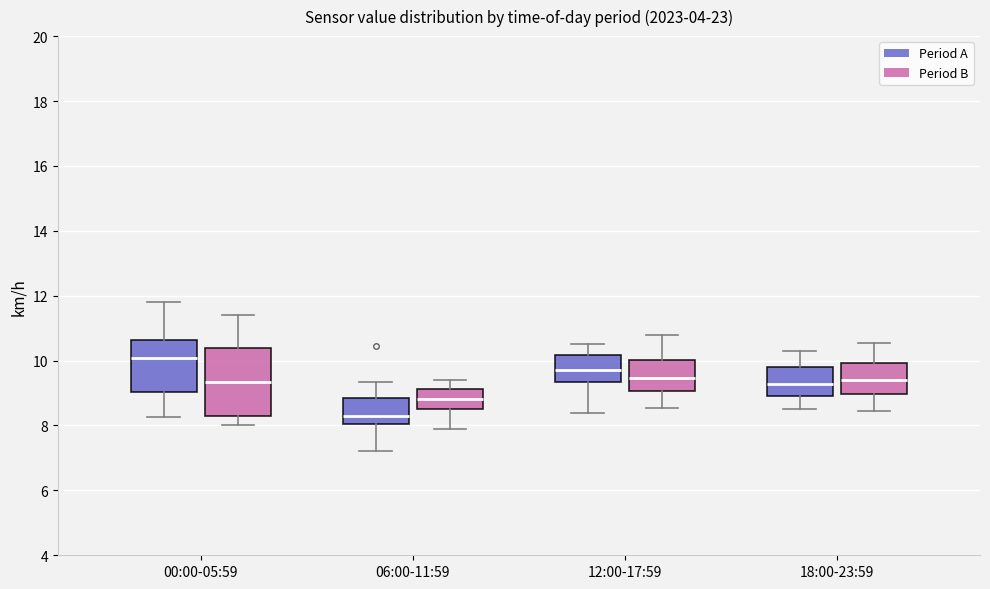

Where is the upper edge of the box for 18:00-23:59 (Period B) on the y-axis? The values are not printed on the chart, so give them approximately, as read against the axis.

10.0